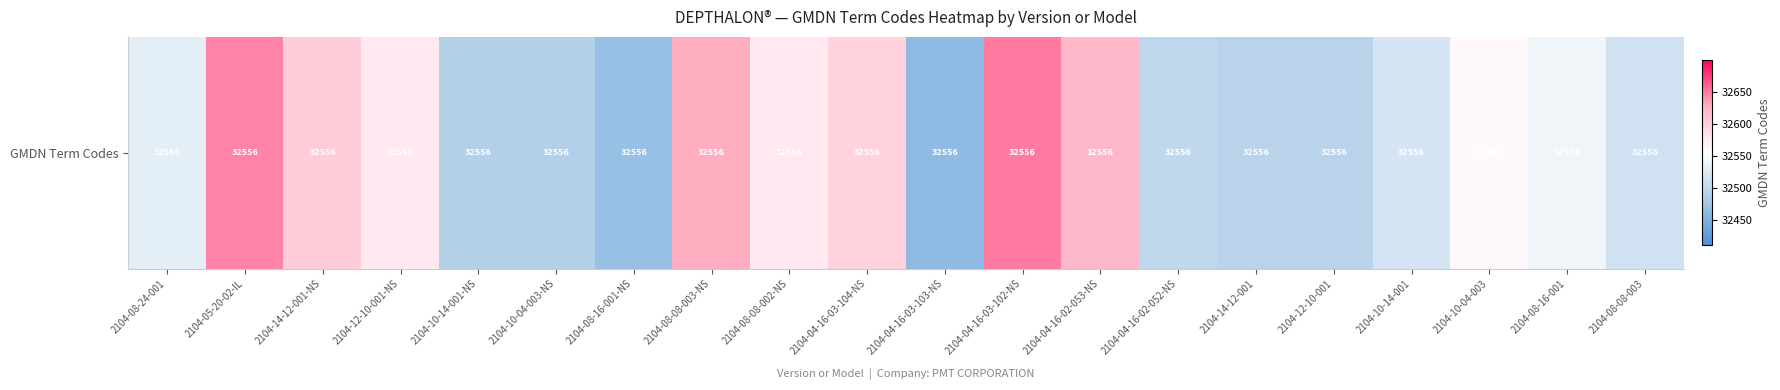

List the labels in order of value, smallest first.

2104-04-16-03-103-NS, 2104-08-16-001-NS, 2104-10-04-003-NS, 2104-10-14-001-NS, 2104-14-12-001, 2104-12-10-001, 2104-04-16-02-052-NS, 2104-08-08-003, 2104-10-14-001, 2104-08-24-001, 2104-08-16-001, 2104-10-04-003, 2104-12-10-001-NS, 2104-08-08-002-NS, 2104-04-16-03-104-NS, 2104-14-12-001-NS, 2104-04-16-02-053-NS, 2104-08-08-003-NS, 2104-05-20-02-IL, 2104-04-16-03-102-NS